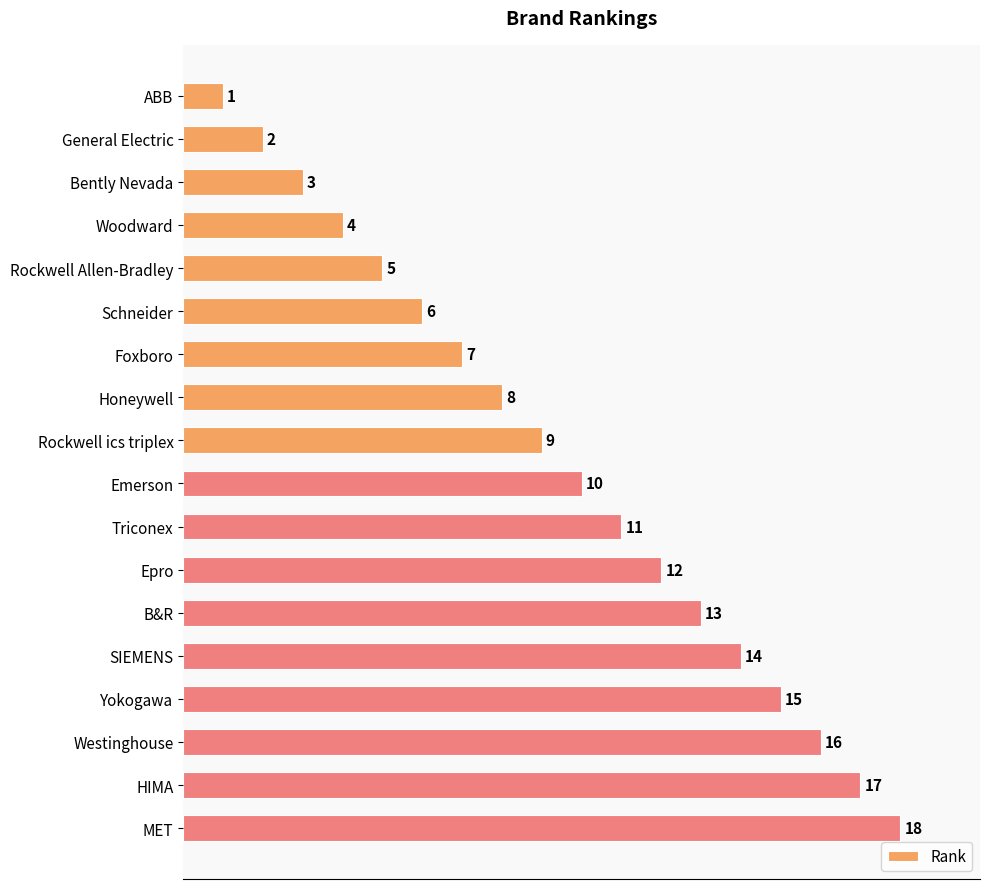

Is it true that the value at Woodward is 4?

True